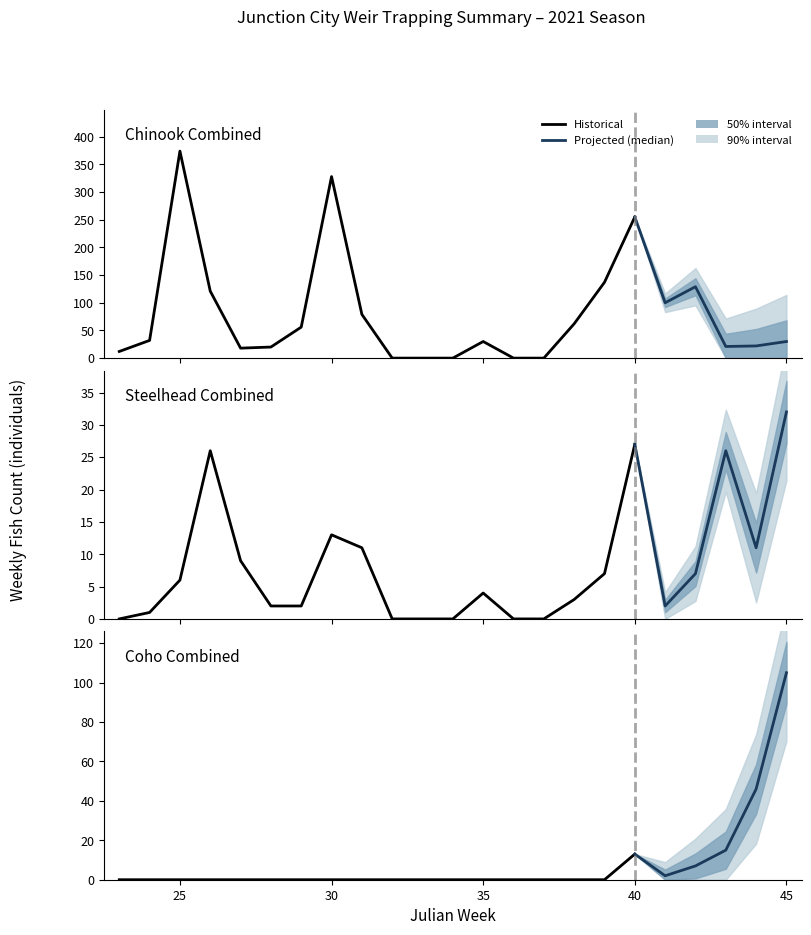

What value does the Steelhead Combined series have at 40?

27